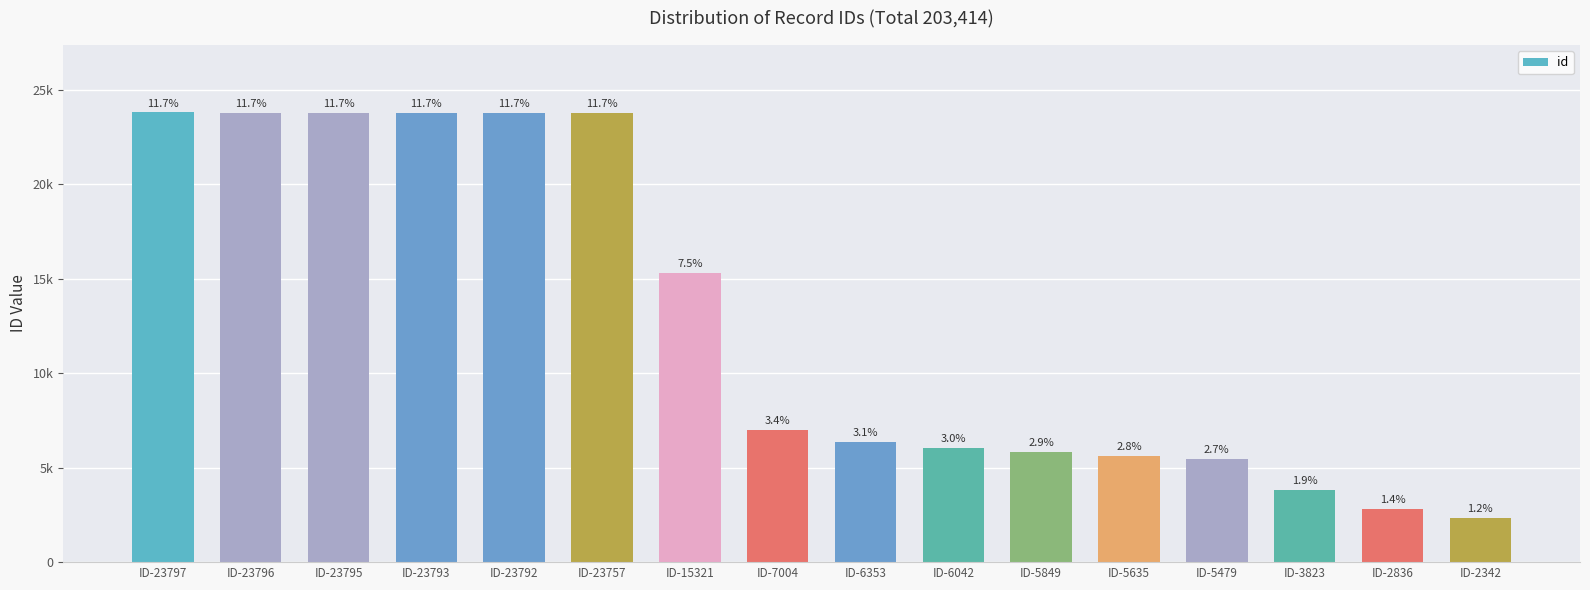

What is the greatest value displayed?

23797